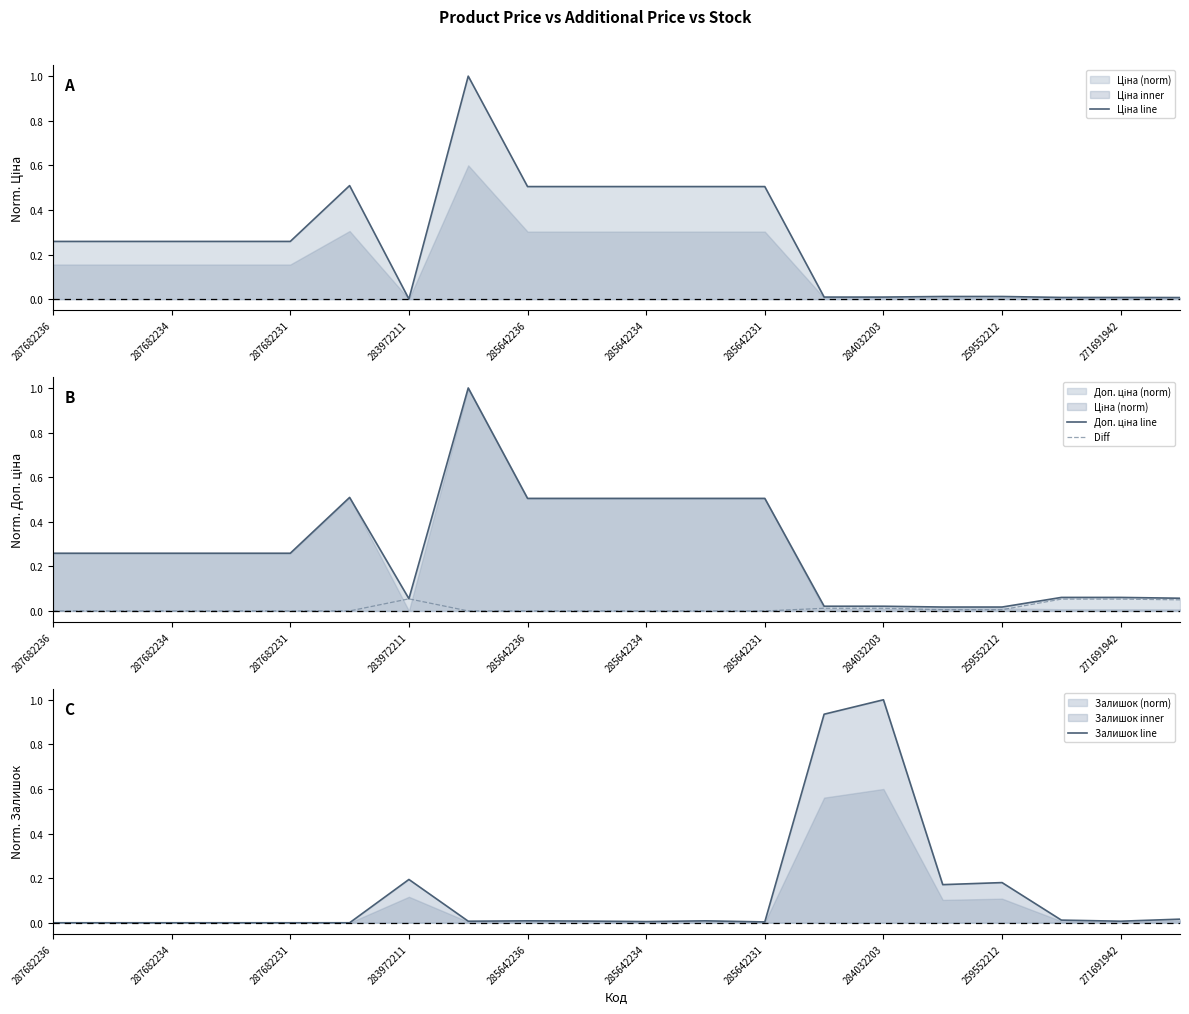

Does the chart display data point markers on the line(s)?

No